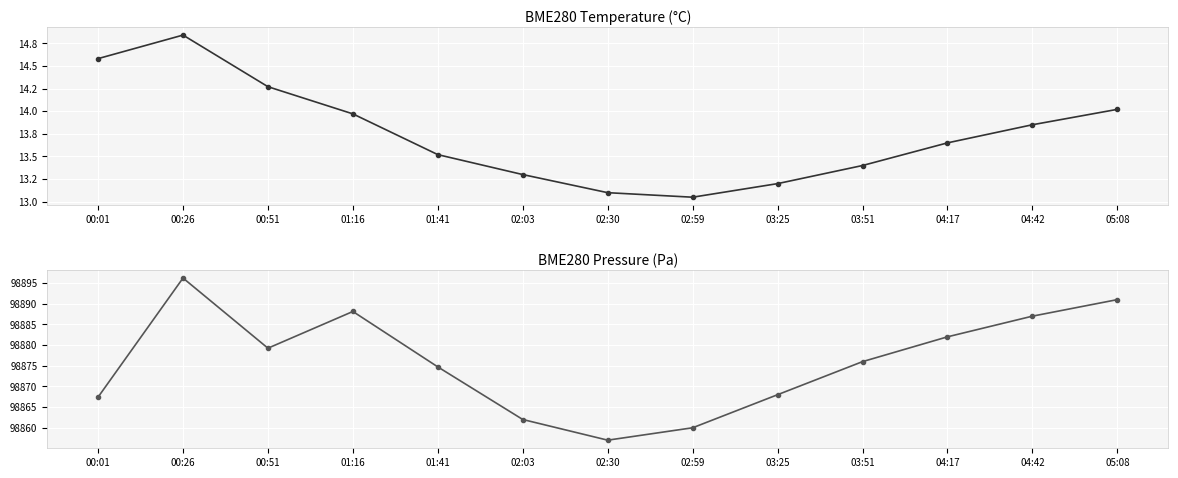

Where is BME280_pressure nearest to the value 98876?

03:51